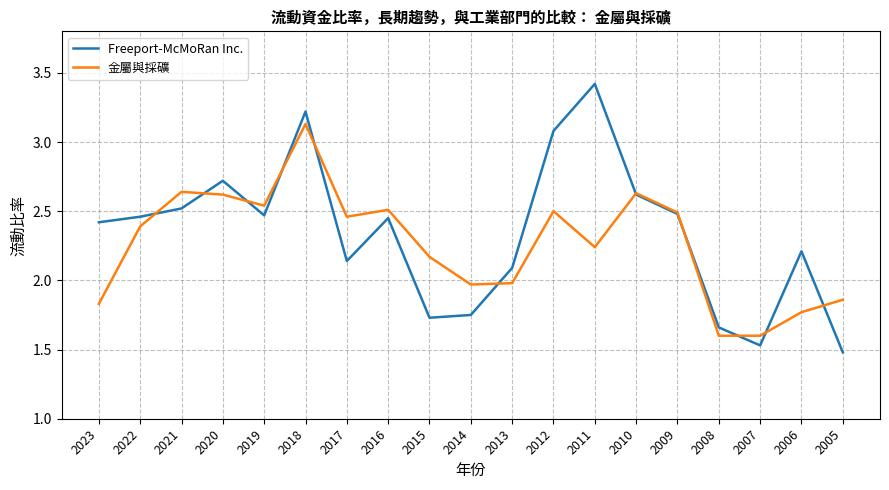

True or false: 金屬與採礦 has a value of 2.5 at 2019.

True